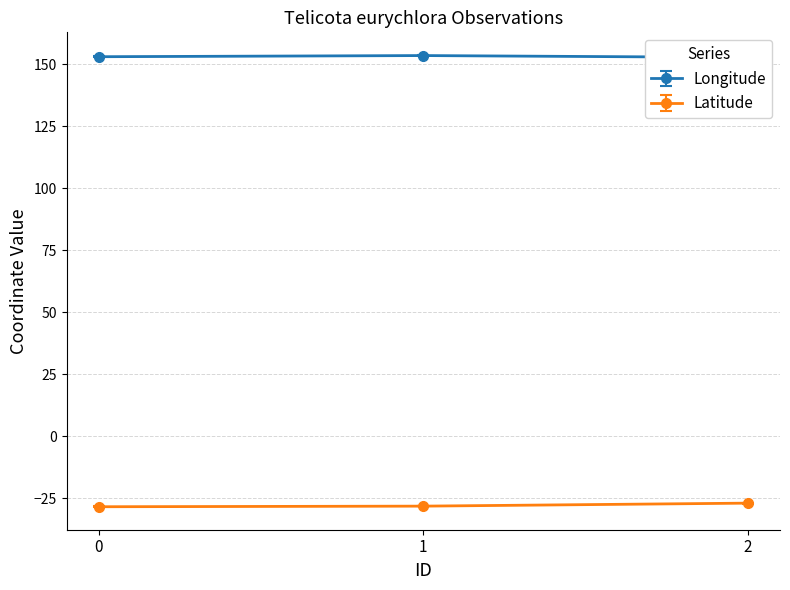

What is the spread (max minus min) of values at 0?

181.3